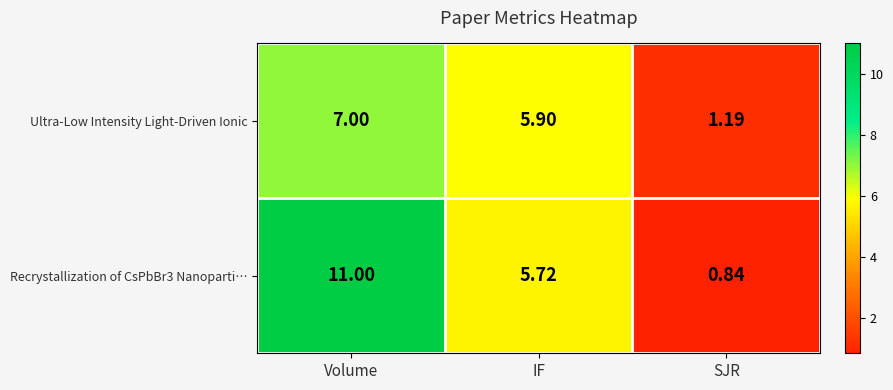

At which label does Ultra-Low Intensity Light-Driven Ionic first exceed 5?

Volume